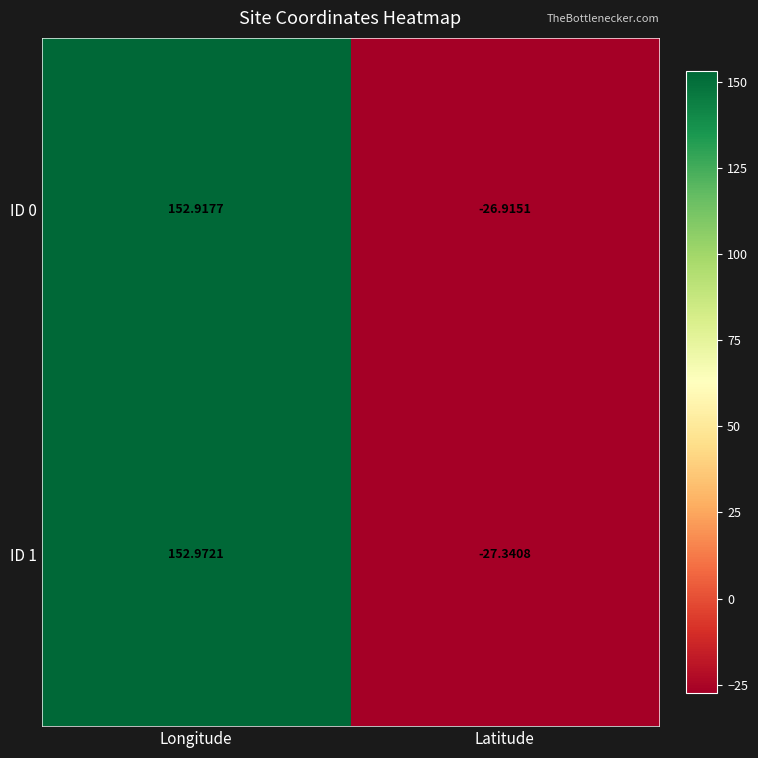

At which label is ID 0 closest to 63?

Latitude